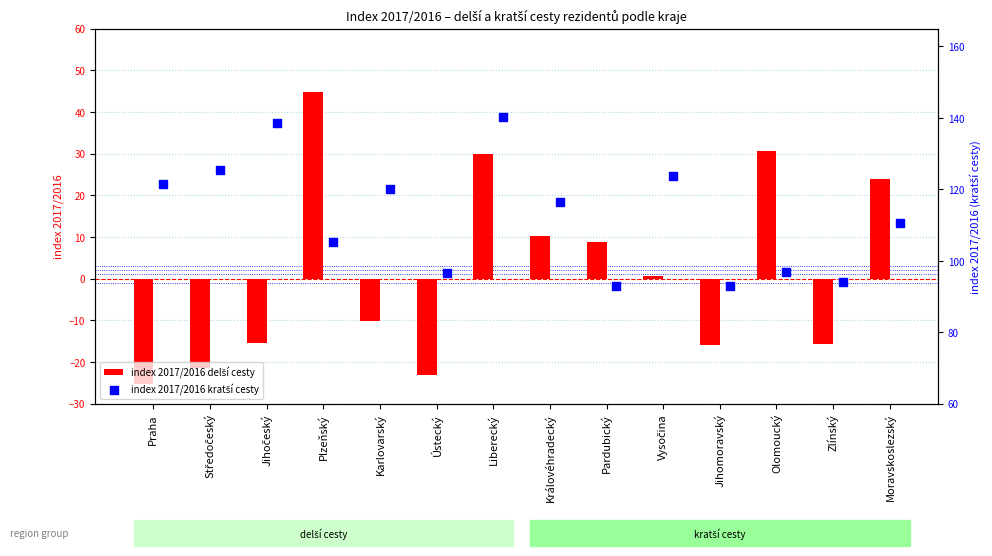

Which series contains the lowest Y value?

index 2017/2016 delší cesty